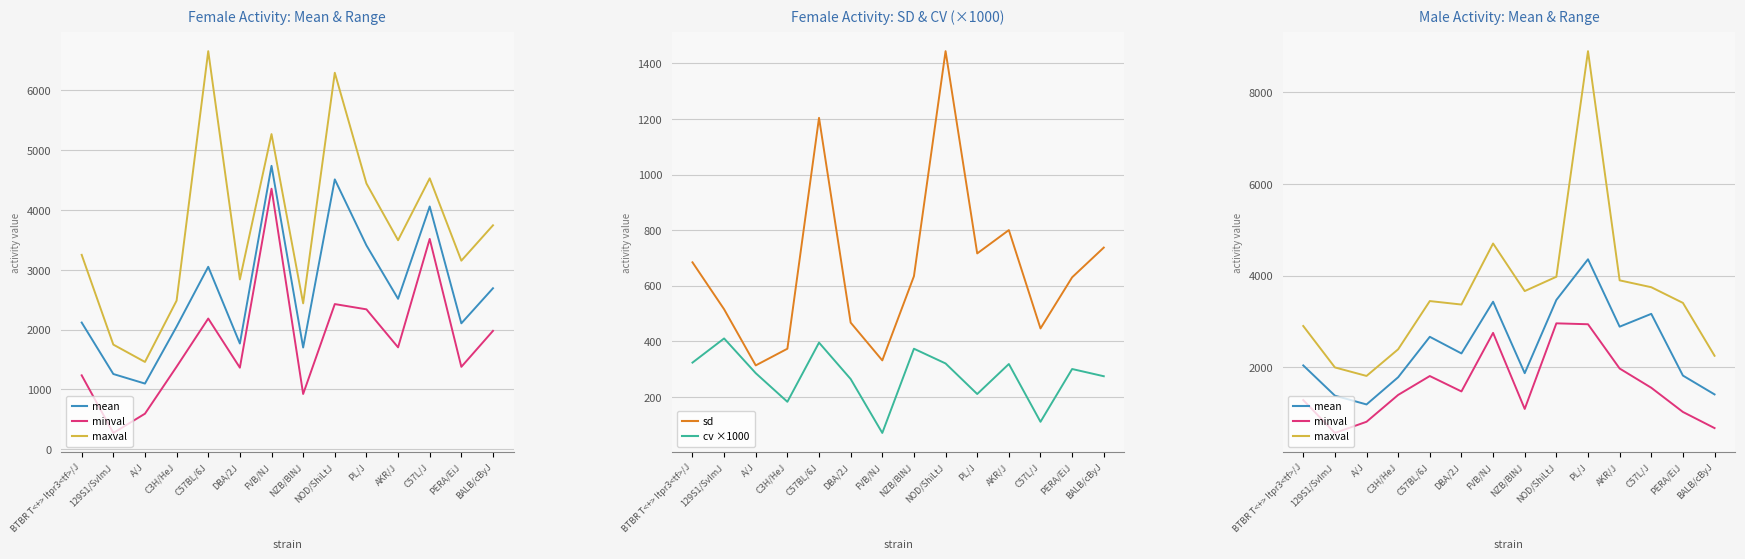

Reading left to right, what are all the values shown in this chart?

mean: BTBR T<+> Itpr3<tf>/J=2040.0	129S1/SvImJ=1380.0	A/J=1188.0	C3H/HeJ=1782.0	C57BL/6J=2664.0	DBA/2J=2301.0	FVB/NJ=3430.0	NZB/BlNJ=1870.0	NOD/ShiLtJ=3468.0	PL/J=4356.0	AKR/J=2885.0	C57L/J=3165.0	PERA/EiJ=1818.0	BALB/cByJ=1407.0
minval: BTBR T<+> Itpr3<tf>/J=1284.0	129S1/SvImJ=566.0	A/J=810.0	C3H/HeJ=1396.0	C57BL/6J=1808.0	DBA/2J=1472.0	FVB/NJ=2750.0	NZB/BlNJ=1090.0	NOD/ShiLtJ=2958.0	PL/J=2938.0	AKR/J=1972.0	C57L/J=1552.0	PERA/EiJ=1024.0	BALB/cByJ=672.0
maxval: BTBR T<+> Itpr3<tf>/J=2900.0	129S1/SvImJ=1996.0	A/J=1810.0	C3H/HeJ=2392.0	C57BL/6J=3444.0	DBA/2J=3368.0	FVB/NJ=4700.0	NZB/BlNJ=3662.0	NOD/ShiLtJ=3974.0	PL/J=8898.0	AKR/J=3896.0	C57L/J=3746.0	PERA/EiJ=3404.0	BALB/cByJ=2250.0
sd: BTBR T<+> Itpr3<tf>/J=684.0	129S1/SvImJ=515.0	A/J=313.0	C3H/HeJ=373.0	C57BL/6J=1204.0	DBA/2J=467.0	FVB/NJ=331.0	NZB/BlNJ=634.0	NOD/ShiLtJ=1444.0	PL/J=716.0	AKR/J=800.0	C57L/J=446.0	PERA/EiJ=630.0	BALB/cByJ=737.0
cv ×1000: BTBR T<+> Itpr3<tf>/J=323.0	129S1/SvImJ=410.0	A/J=285.0	C3H/HeJ=182.0	C57BL/6J=395.0	DBA/2J=264.0	FVB/NJ=69.9	NZB/BlNJ=373.0	NOD/ShiLtJ=320.0	PL/J=210.0	AKR/J=318.0	C57L/J=110.0	PERA/EiJ=300.0	BALB/cByJ=274.0